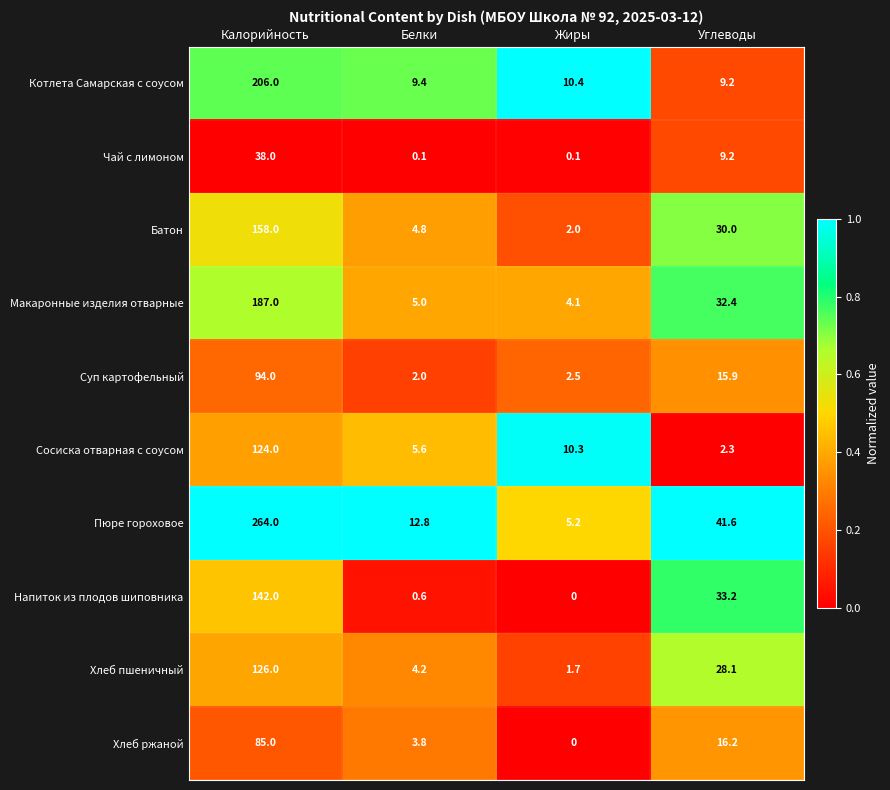

What is the difference between the maximum and second lowest values in the Суп картофельный series?

91.5